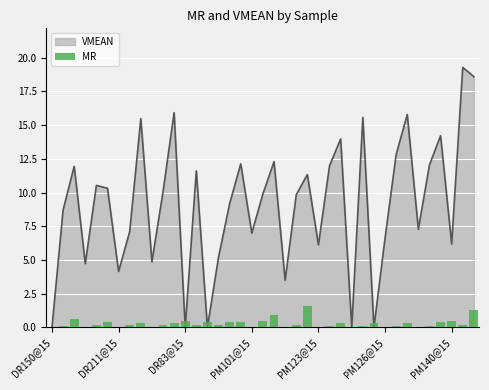

Does the chart contain stacked bars?

No